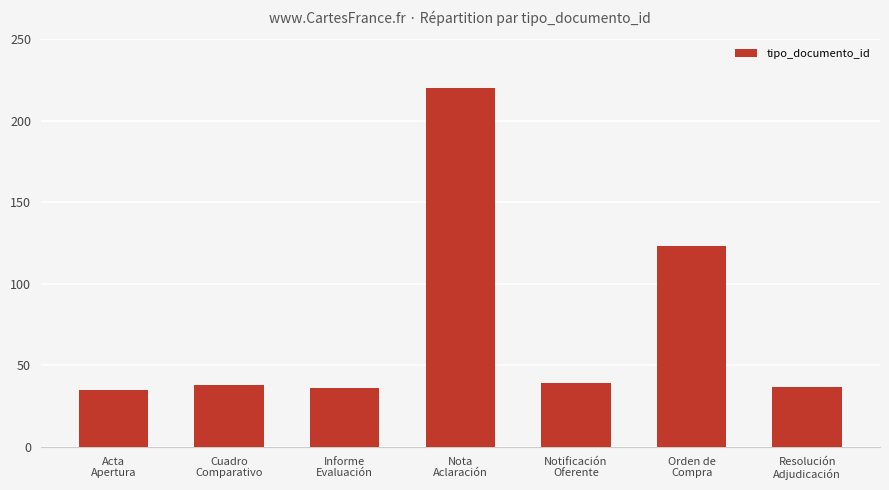

Reading left to right, extract all data points from this chart.

35	38	36	220	39	123	37